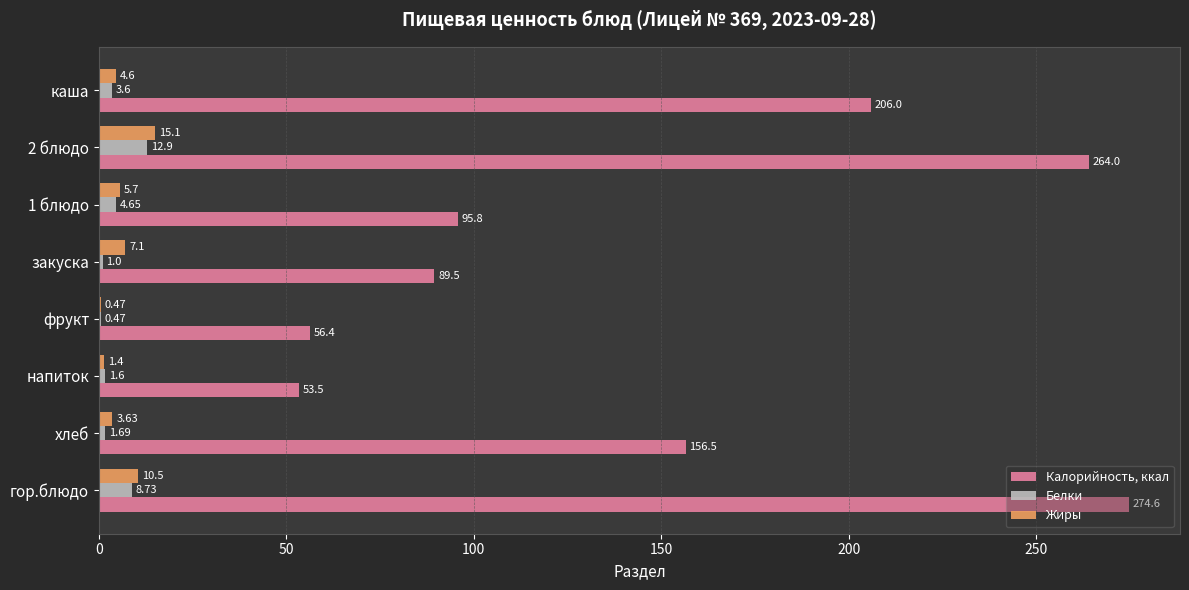

At which category does the chart reach its peak across all series?

гор.блюдо